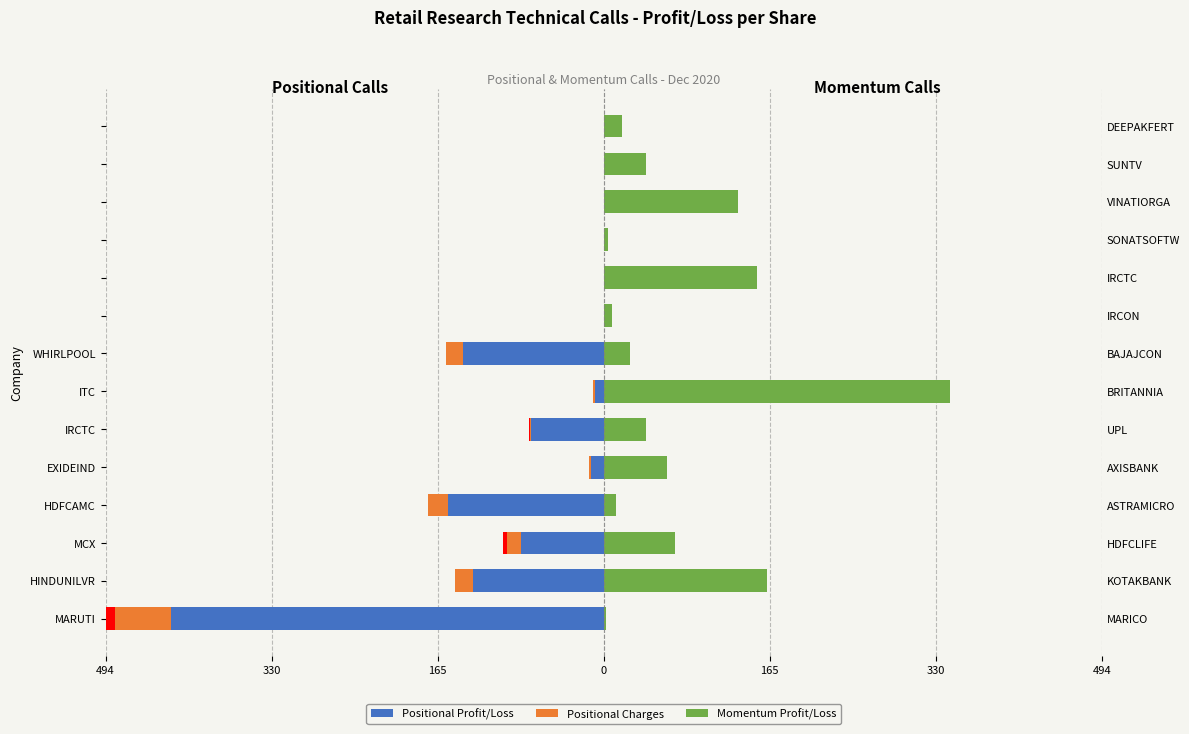

Which series has the largest total across all categories?

Momentum Profit/Loss